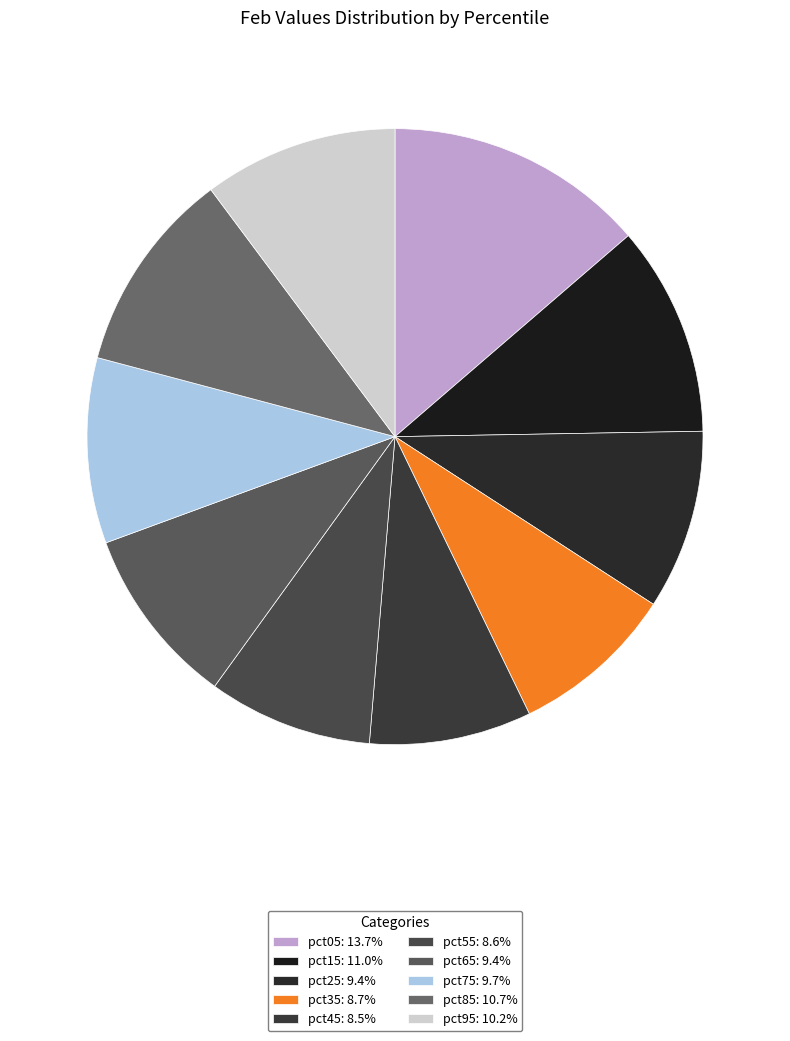

Which slice is the largest?

pct05